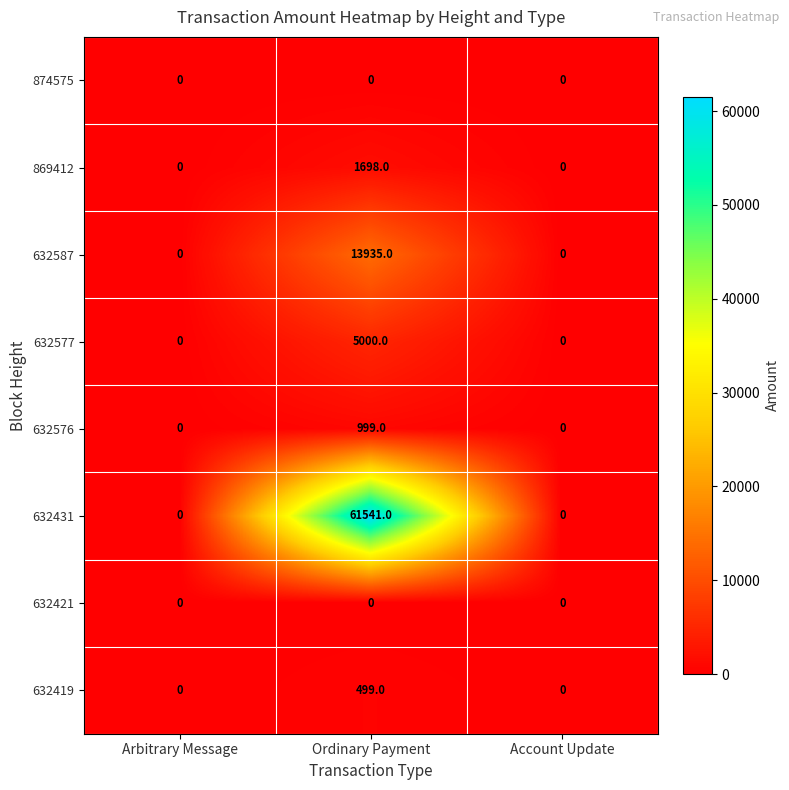

Reading left to right, transcribe all the data shown in this chart.

874575: Arbitrary Message=0	Ordinary Payment=0	Account Update=0
869412: Arbitrary Message=0	Ordinary Payment=1698	Account Update=0
632587: Arbitrary Message=0	Ordinary Payment=13935	Account Update=0
632577: Arbitrary Message=0	Ordinary Payment=5000	Account Update=0
632576: Arbitrary Message=0	Ordinary Payment=999	Account Update=0
632431: Arbitrary Message=0	Ordinary Payment=61541	Account Update=0
632421: Arbitrary Message=0	Ordinary Payment=0	Account Update=0
632419: Arbitrary Message=0	Ordinary Payment=499	Account Update=0